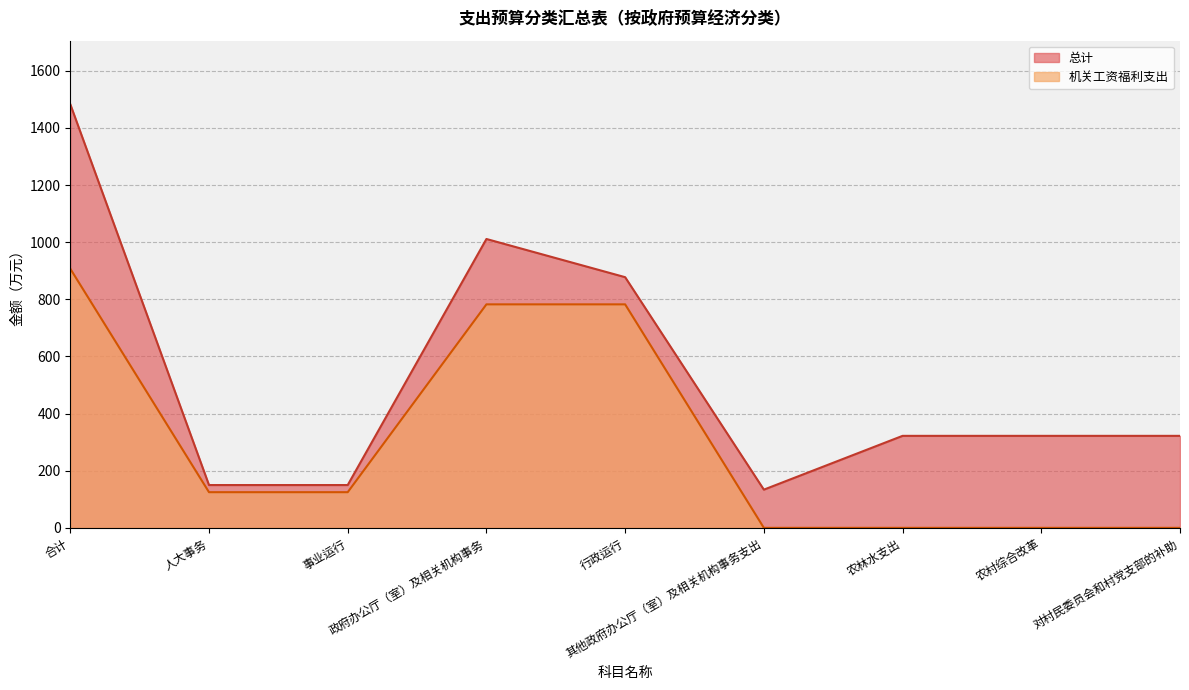

What is the difference between the maximum and minimum values in the 机关工资福利支出 series?

907.1